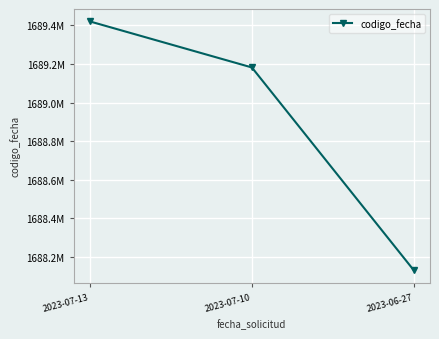

The value at 2023-07-10 is 1689182083. True or false?

True